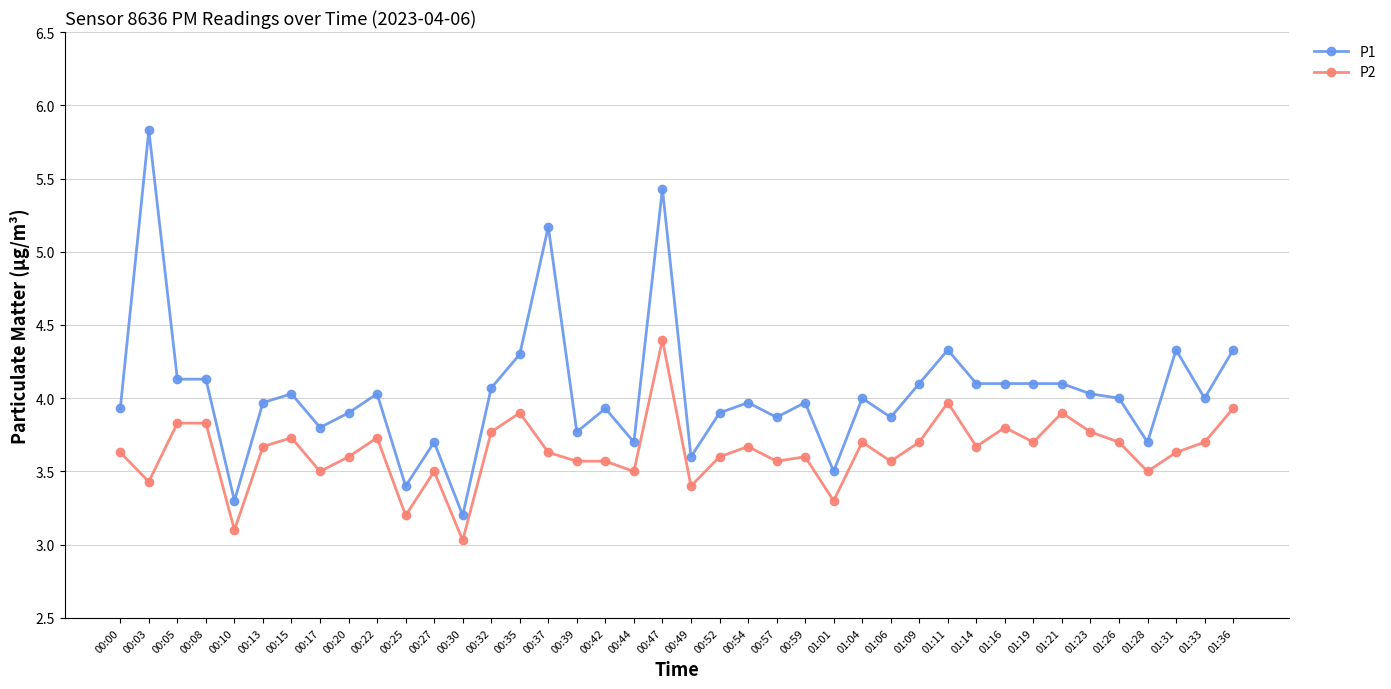

Read the P1 value at 01:23.

4.0